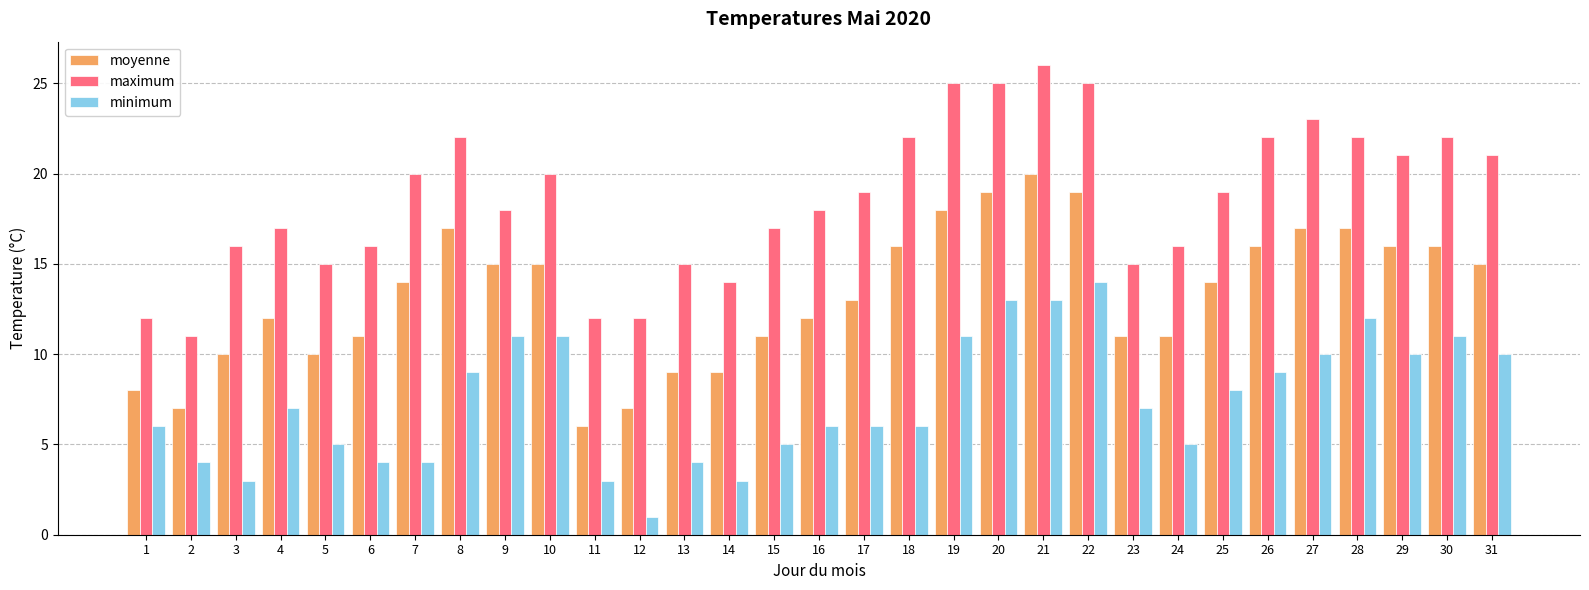

Are the bars horizontal?

No